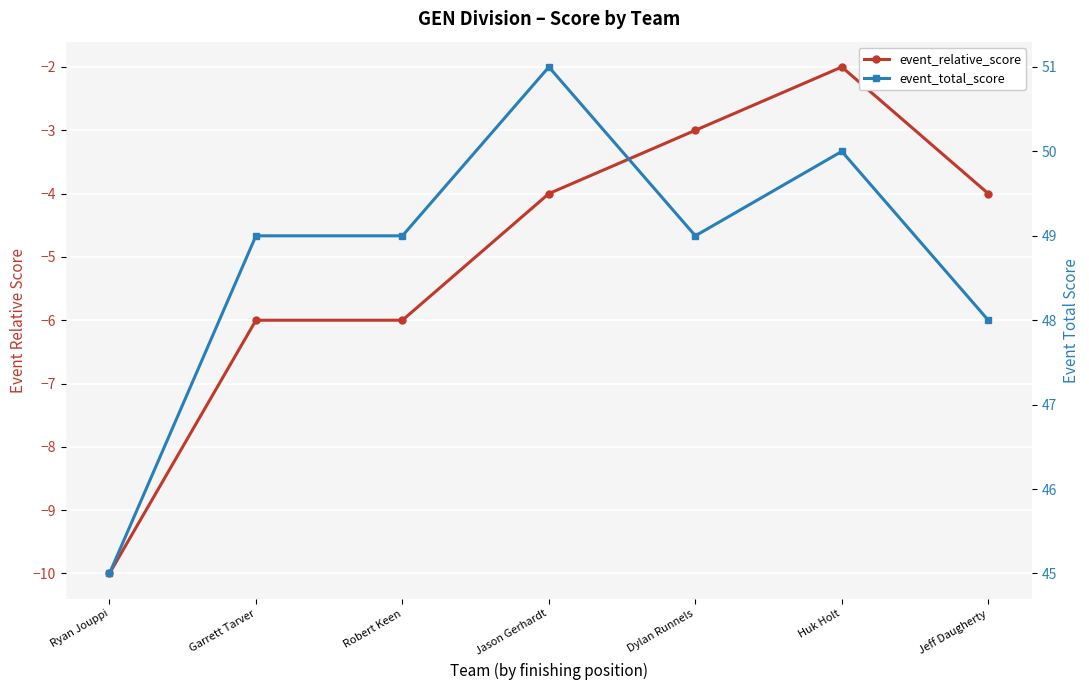

How many event_relative_score values are between -6 and -3?

5